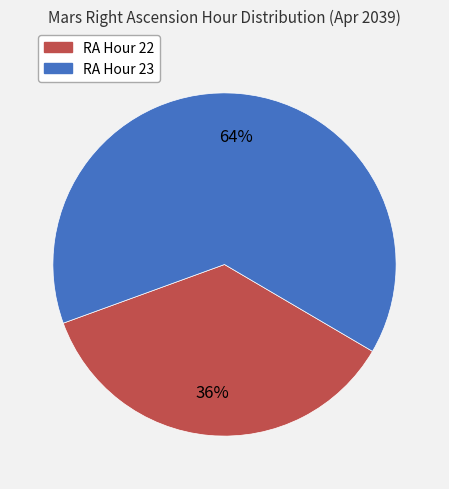

Is there any slice that represents more than half of the pie?

Yes